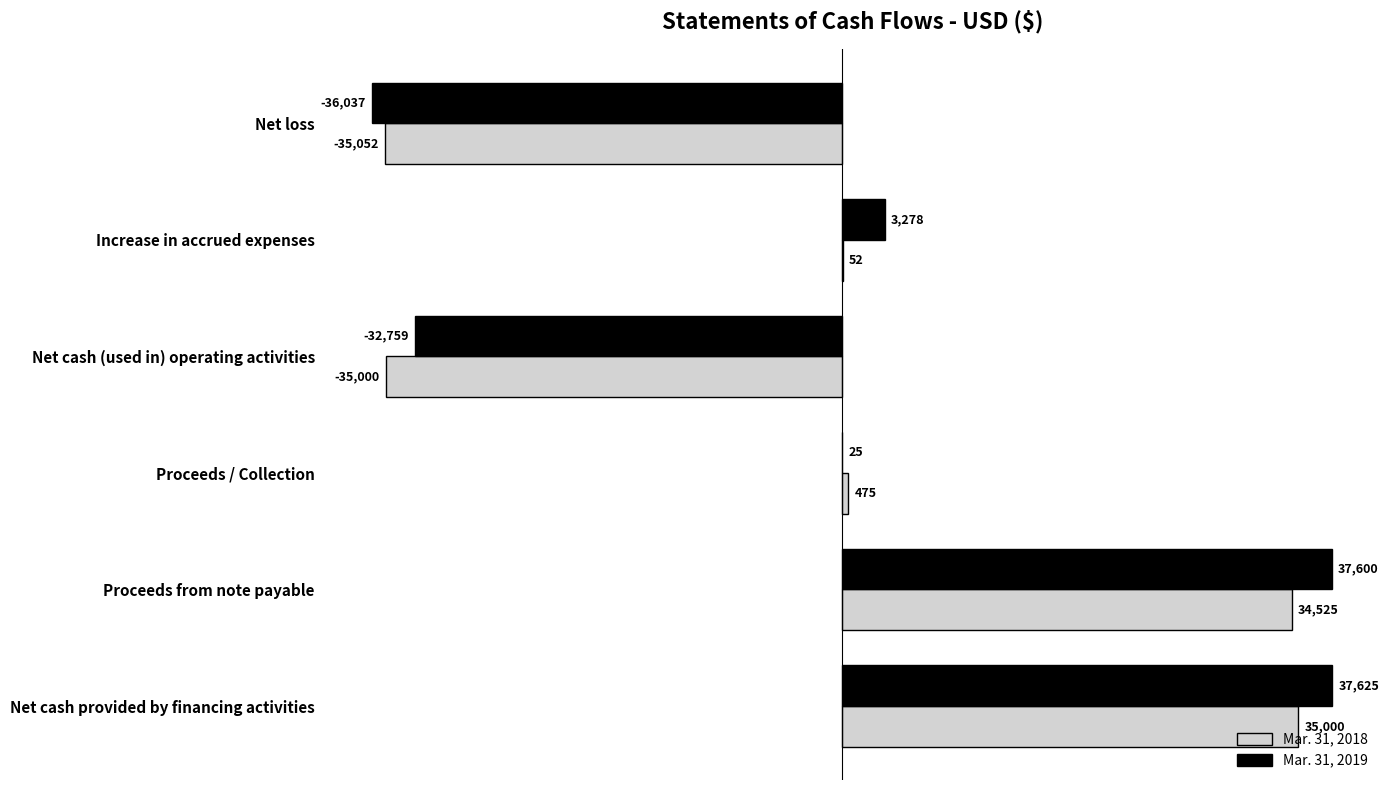

Which series changed the most between Net loss and Proceeds / Collection?

Mar. 31, 2019